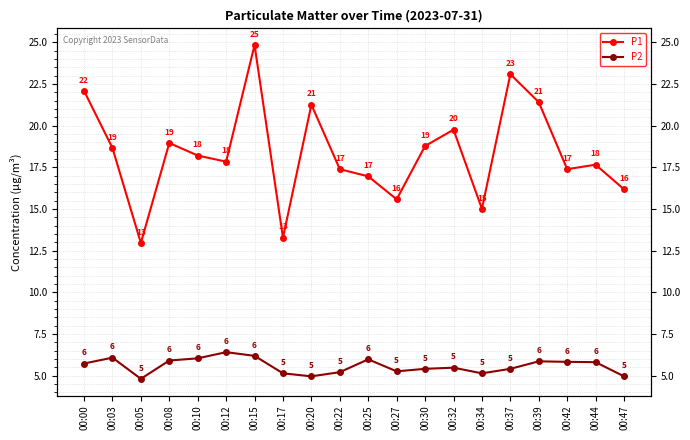

What is the smallest value displayed?

4.8